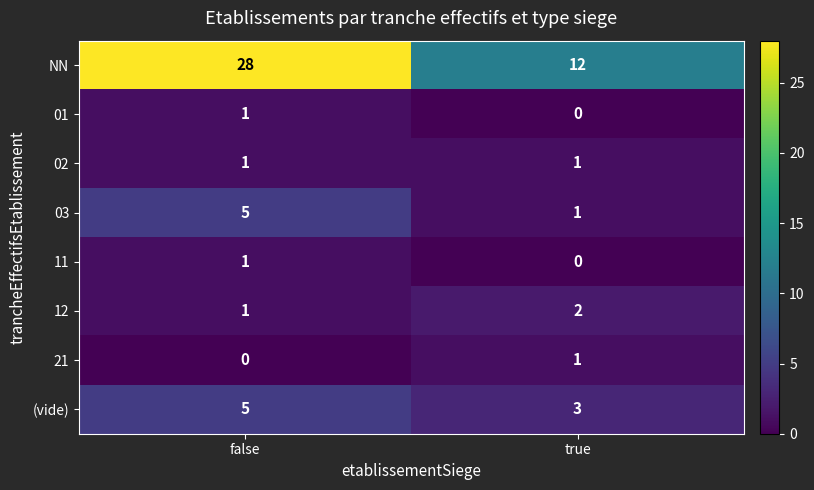

Which series has the largest total across all categories?

NN